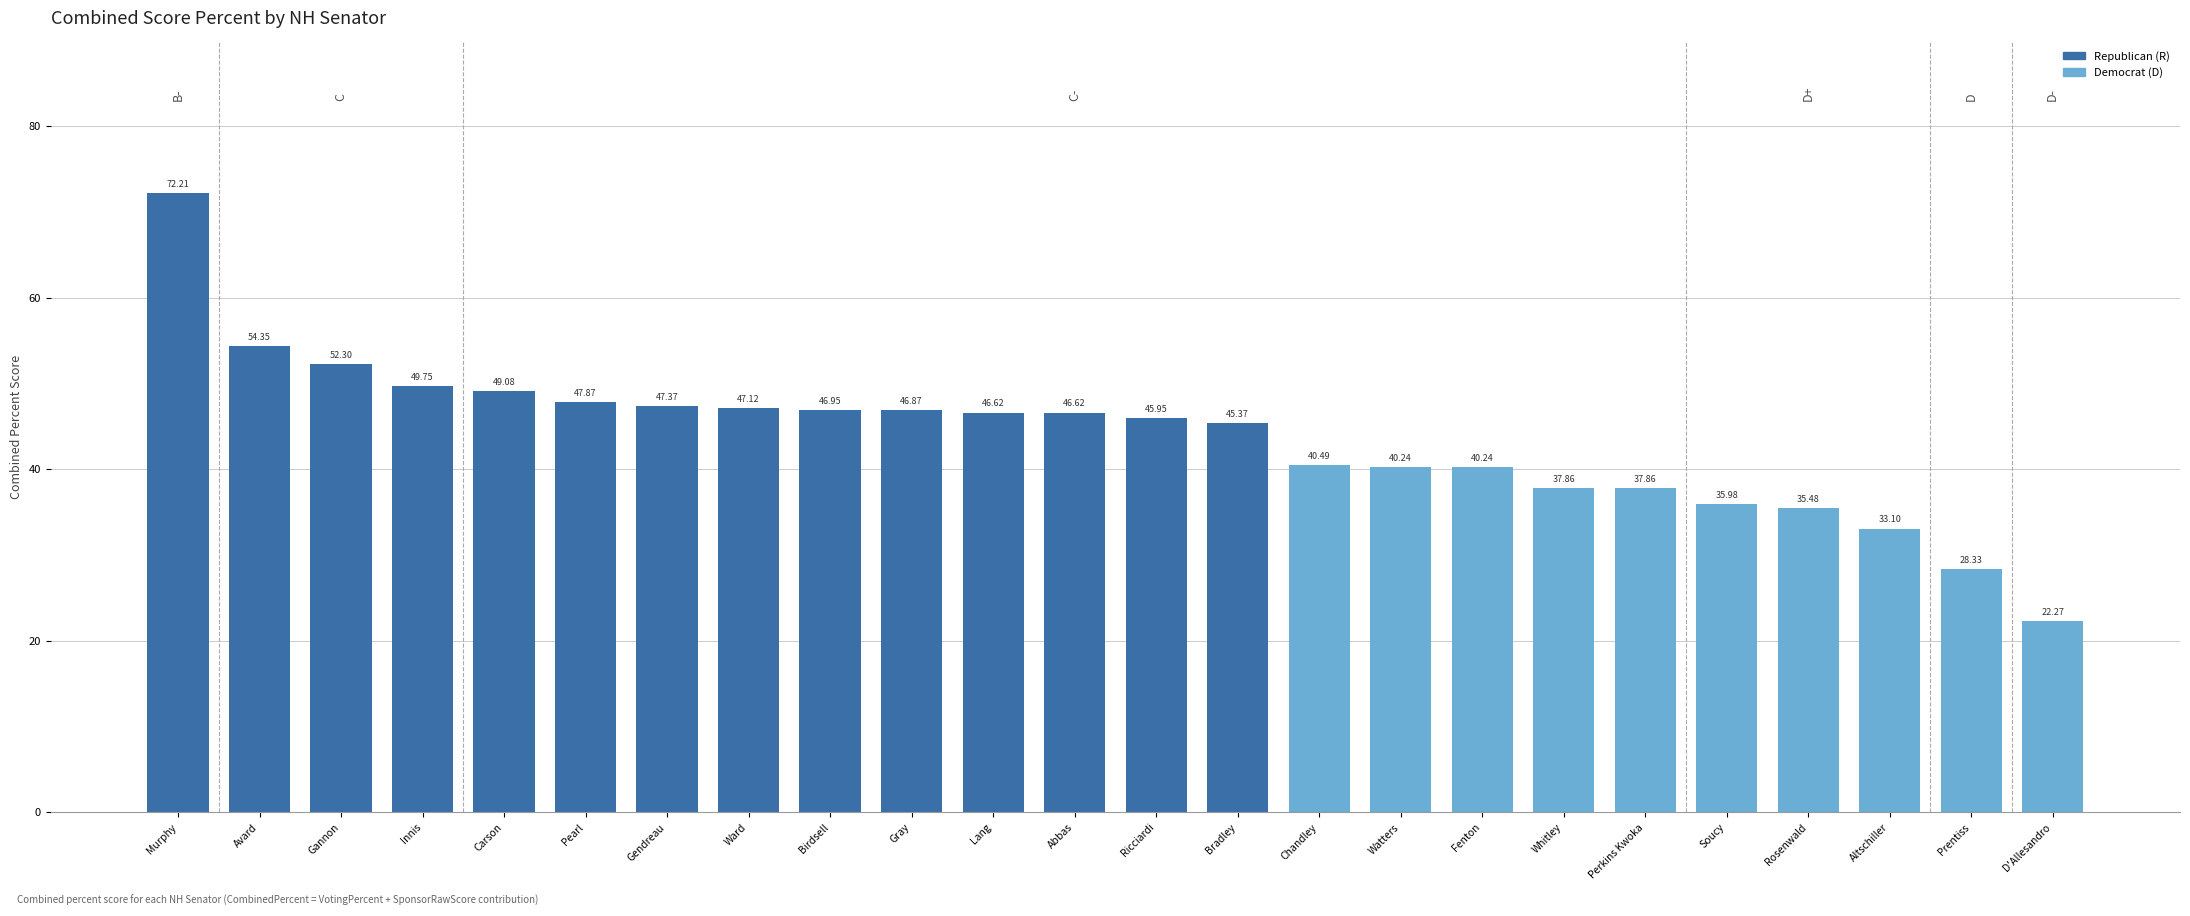

True or false: the data shows 37.9 at Perkins Kwoka.

True